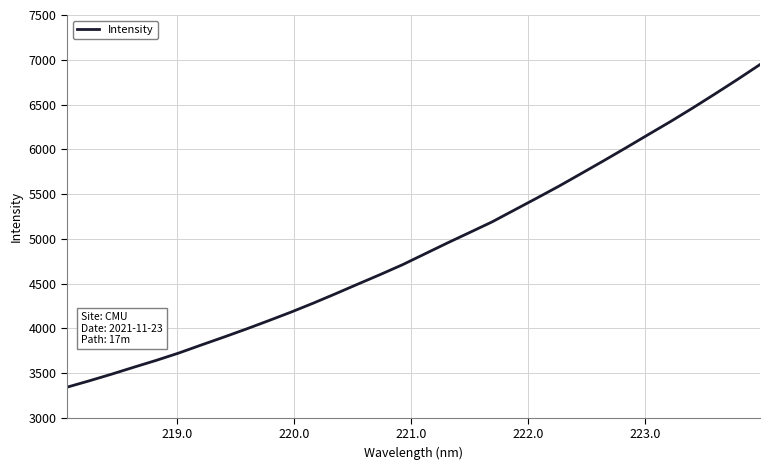

What is the greatest value displayed?

6946.5